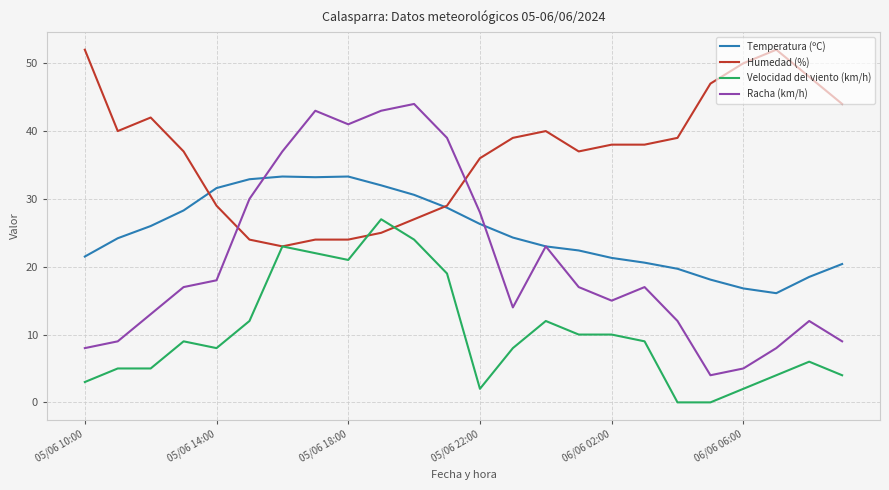

Which series has the largest range (max minus min)?

Racha (km/h)